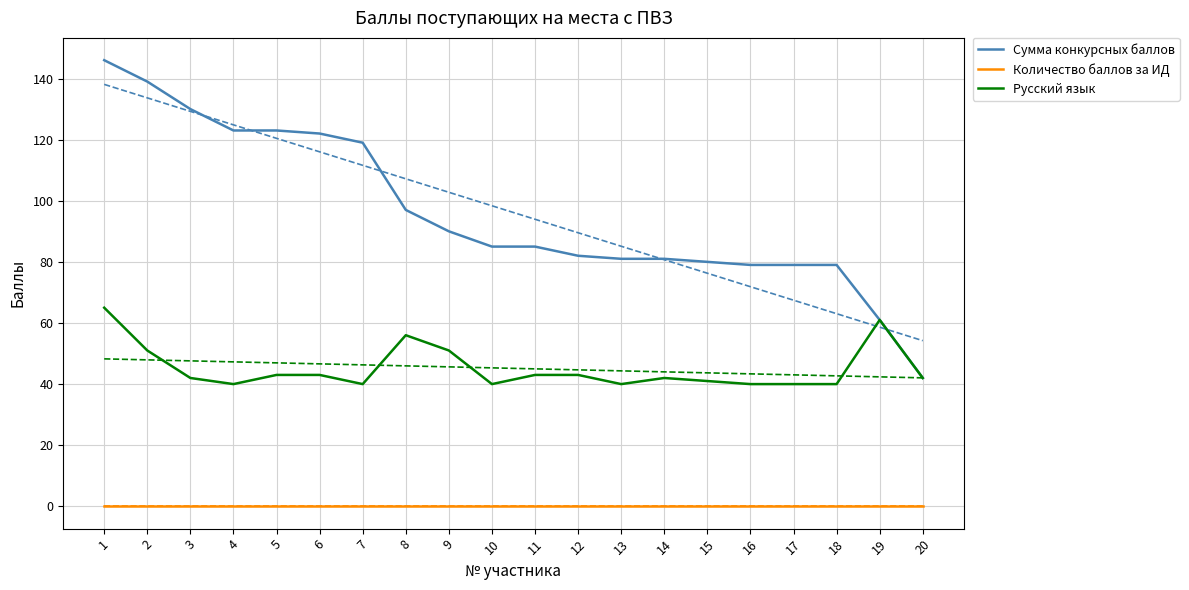

At which label is Русский язык closest to 52?

2